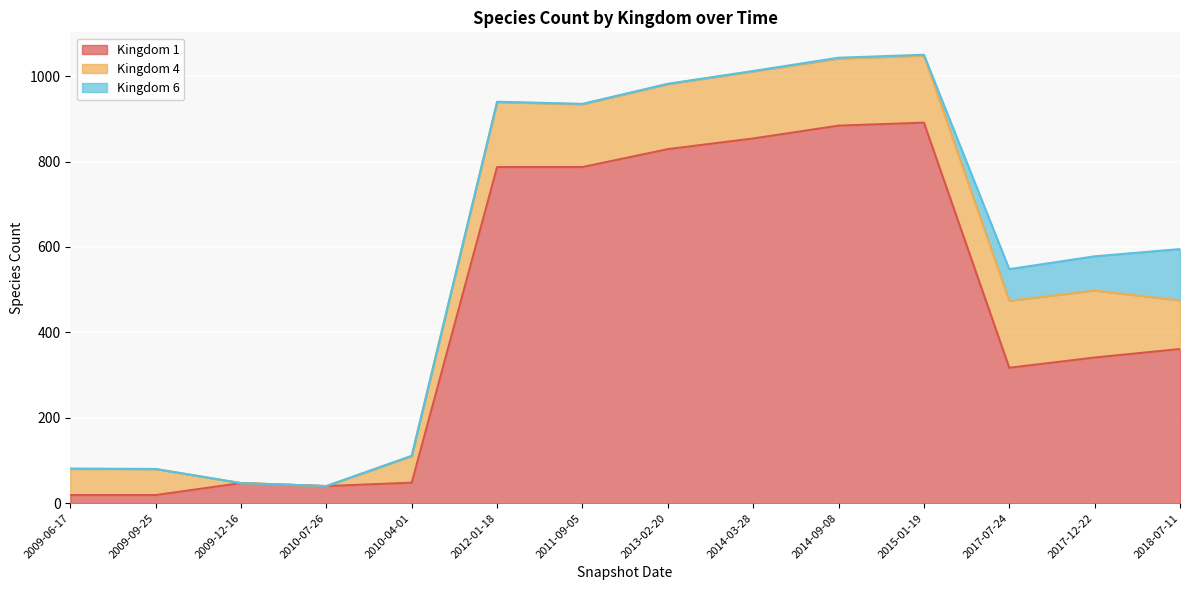

What is the label of the 3rd point from the left?

2009-12-16